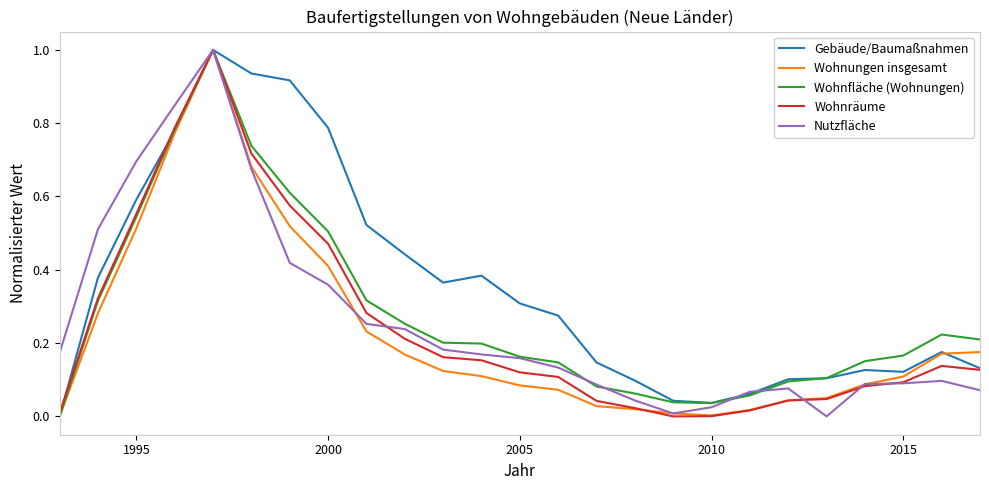

Which series has the largest total across all categories?

Gebäude/Baumaßnahmen